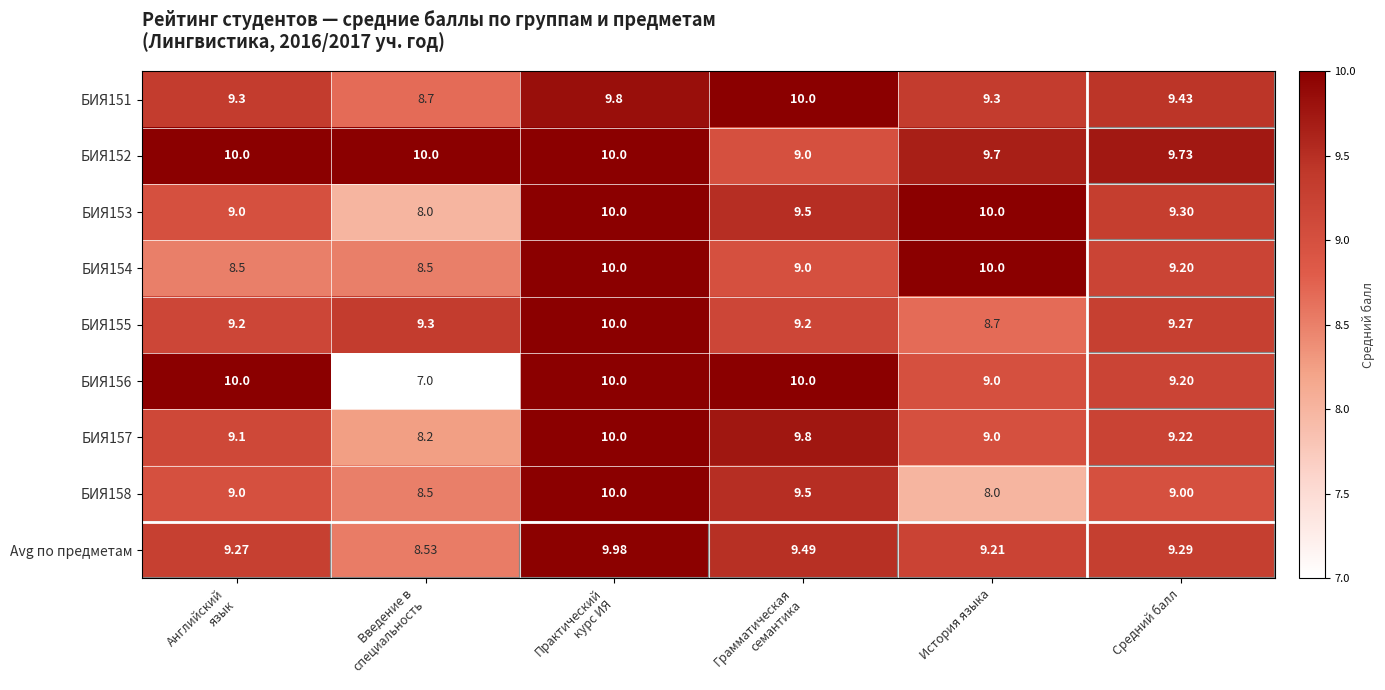

Where is БИЯ157 nearest to the value 9?

История языка